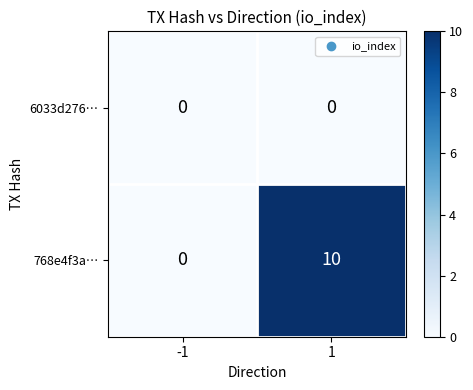

Reading left to right, extract all data points from this chart.

6033d276…: -1=0	1=0
768e4f3a…: -1=0	1=10